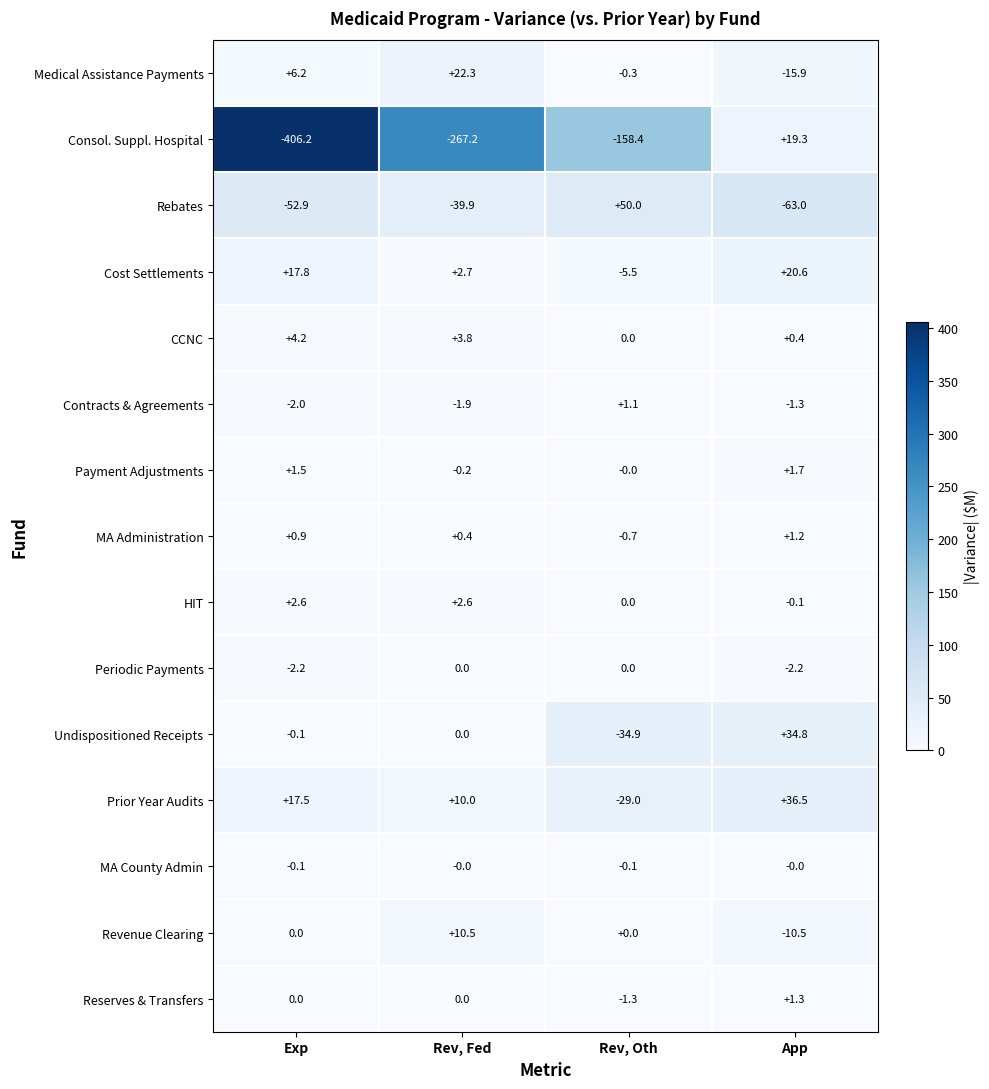

At which category does the chart reach its minimum across all series?

Exp